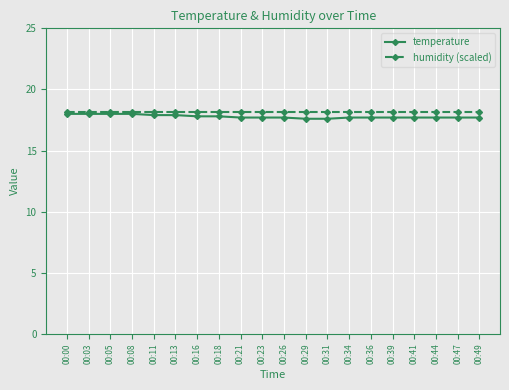

What is the difference between the highest and lowest values at 00:11?

0.3